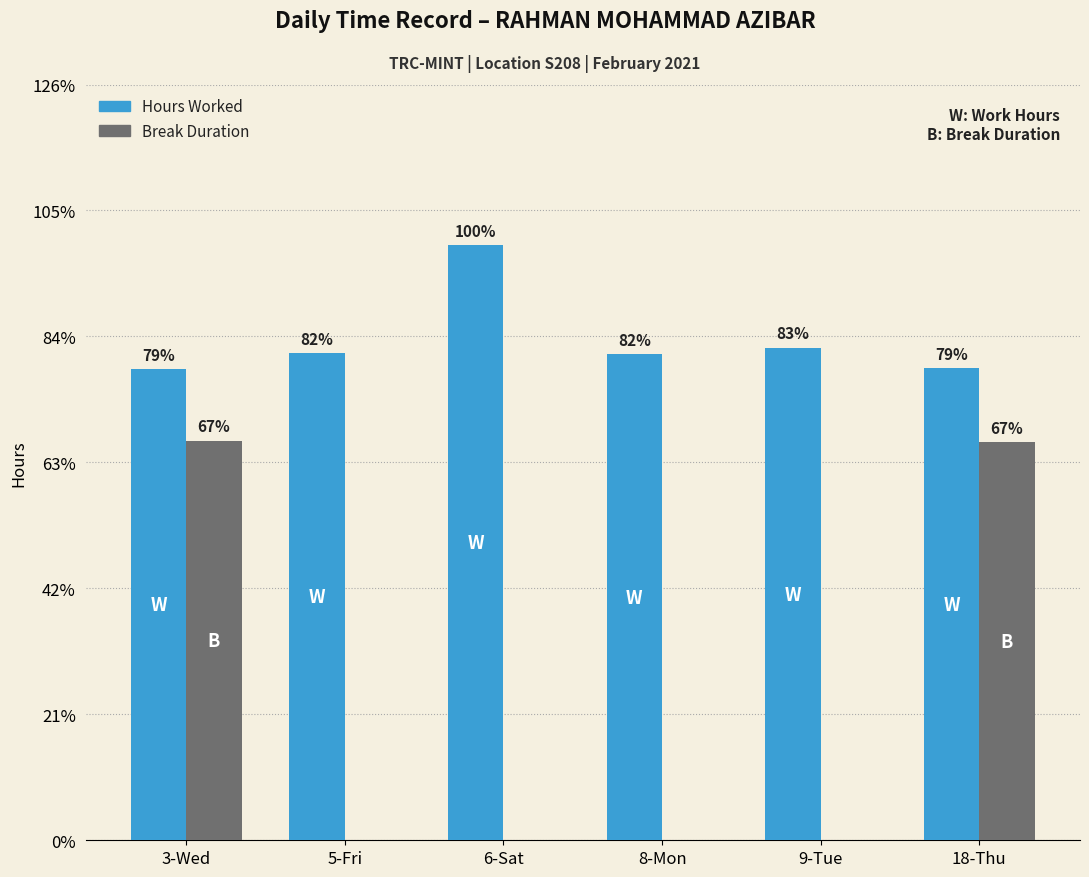

Does the chart contain stacked bars?

No